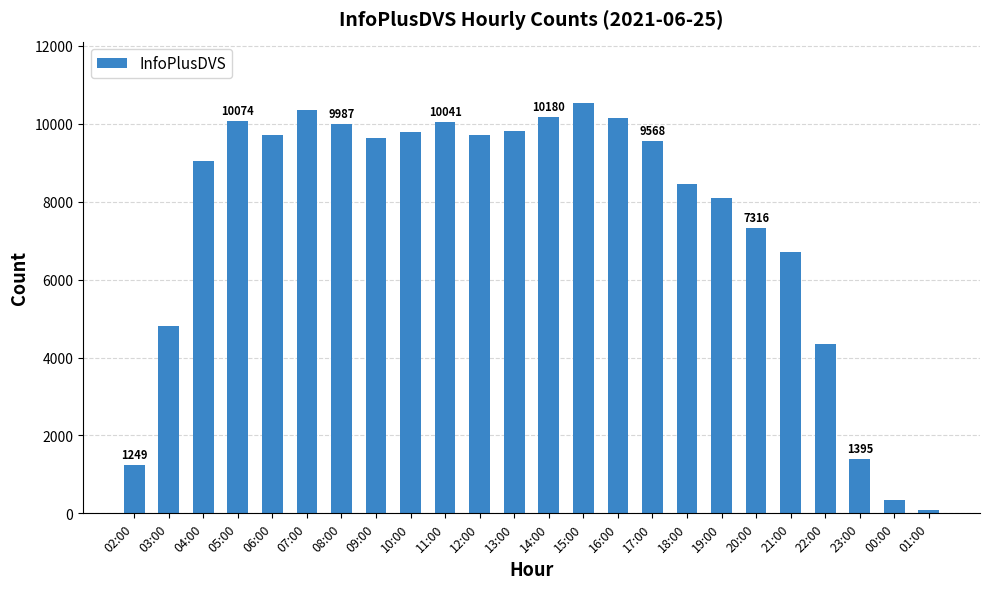

How many data points are less than 9622?

12